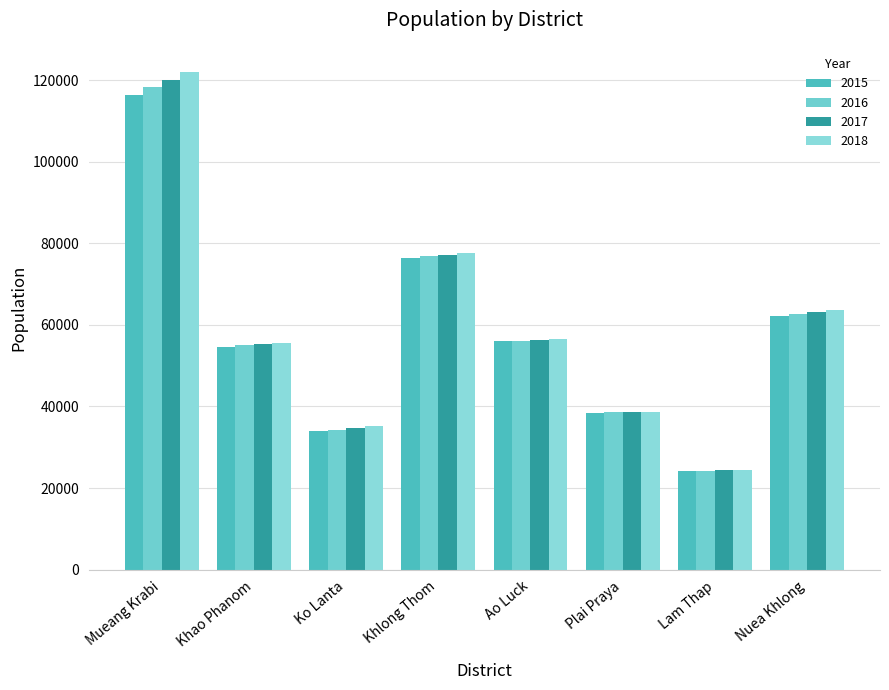

How many values in the 2017 series are below 56270?

4